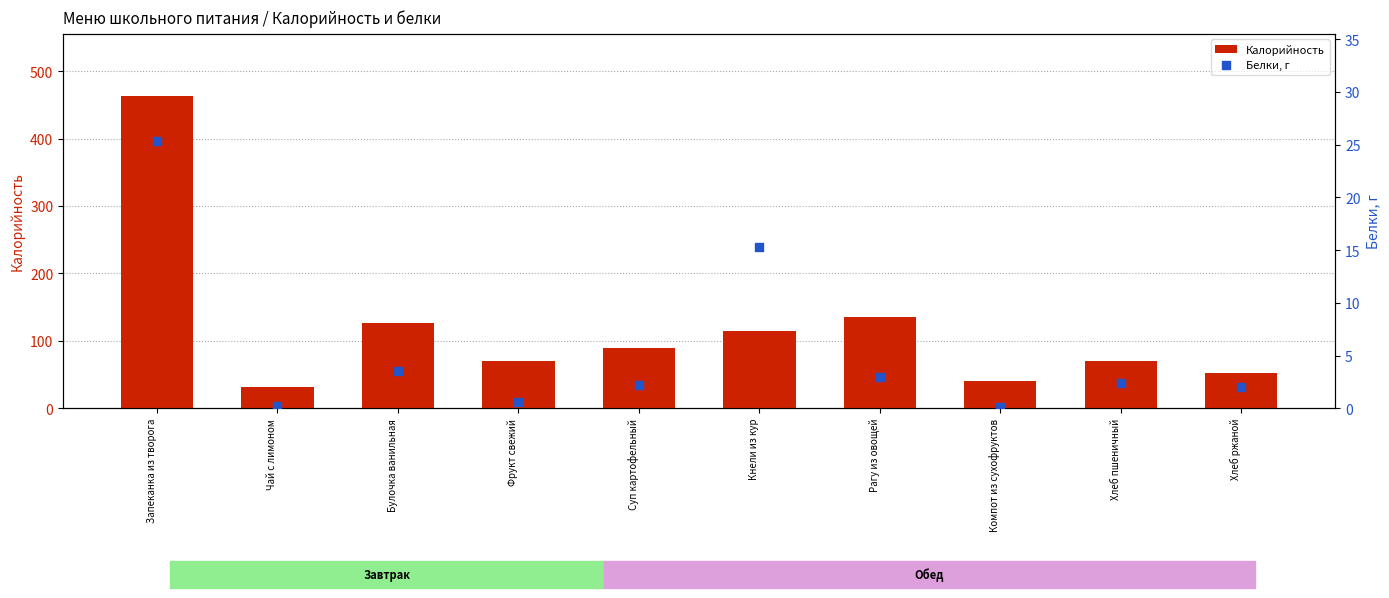

At which category is the sum across all series the highest?

Запеканка из творога